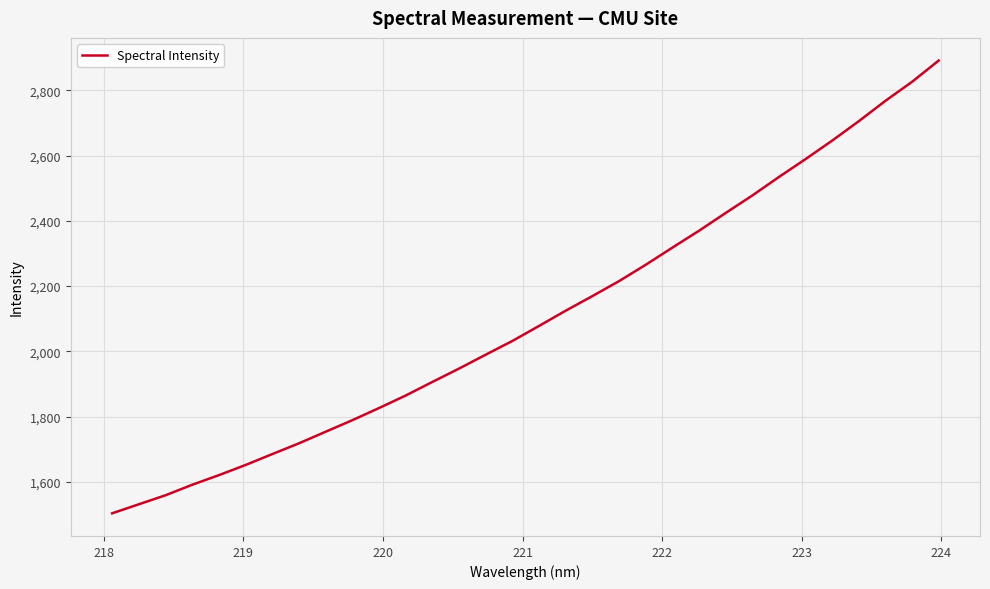

What is the difference between the maximum and minimum values?

1387.8